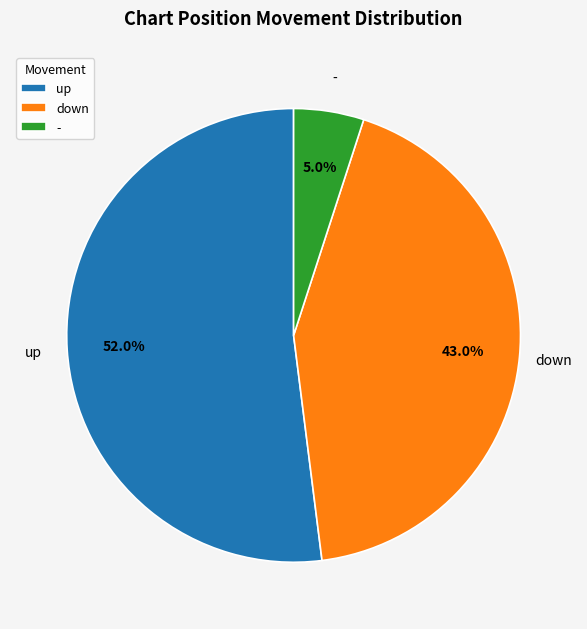

Does - account for over 50% of the chart?

No